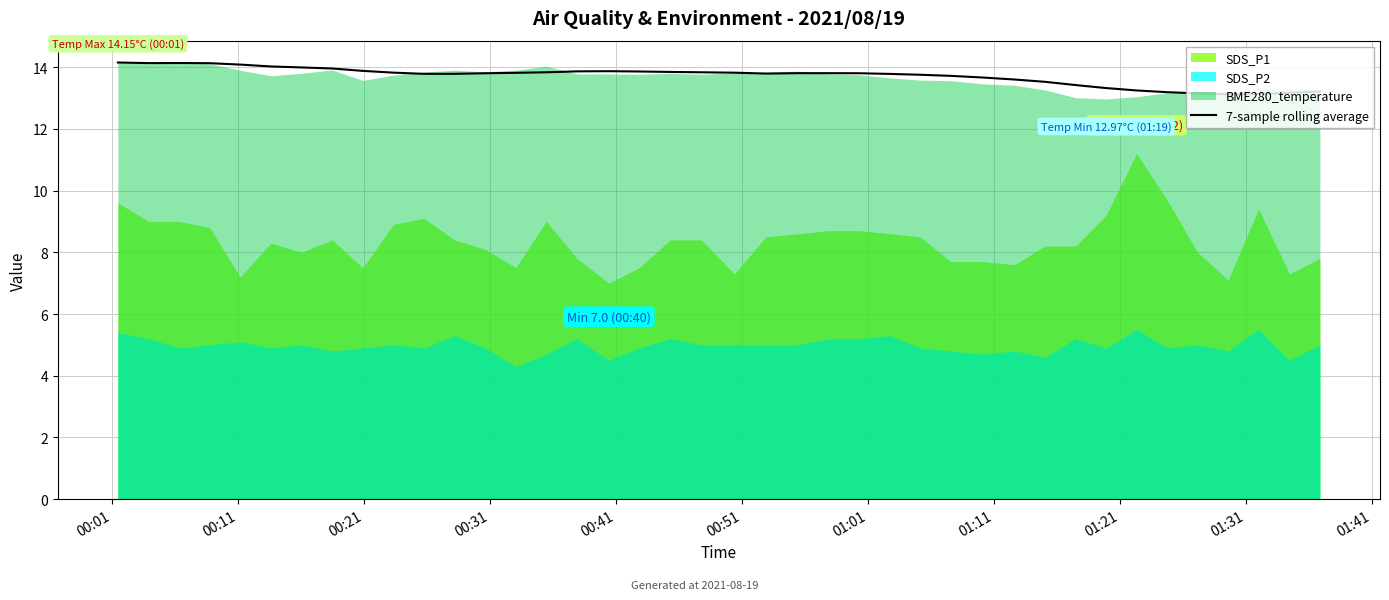

How many lines are shown in the chart?

1